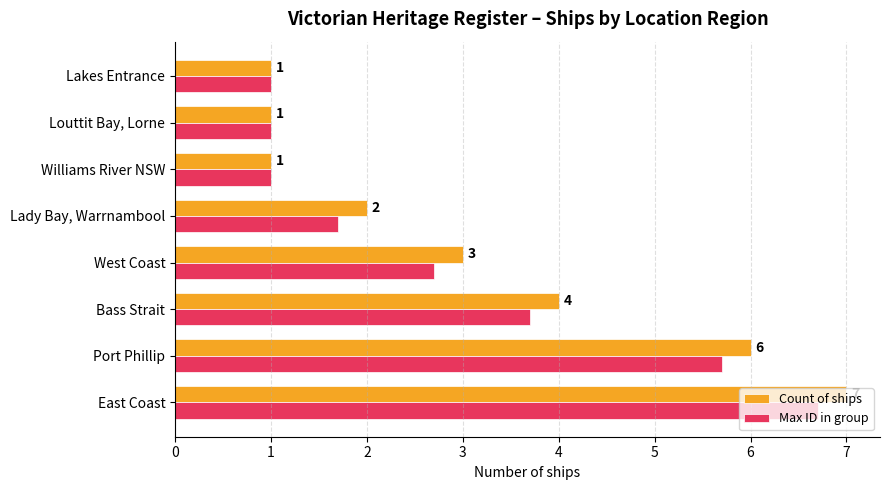

Count the Count of ships values in the range 1 to 6.

7